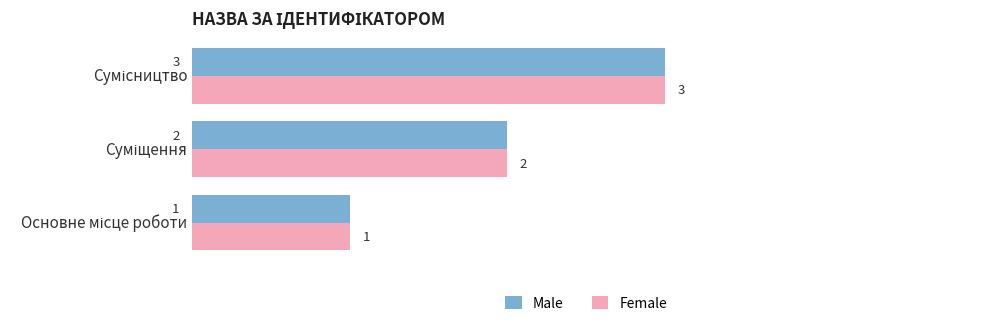

What are all the series names shown in the legend?

Male, Female